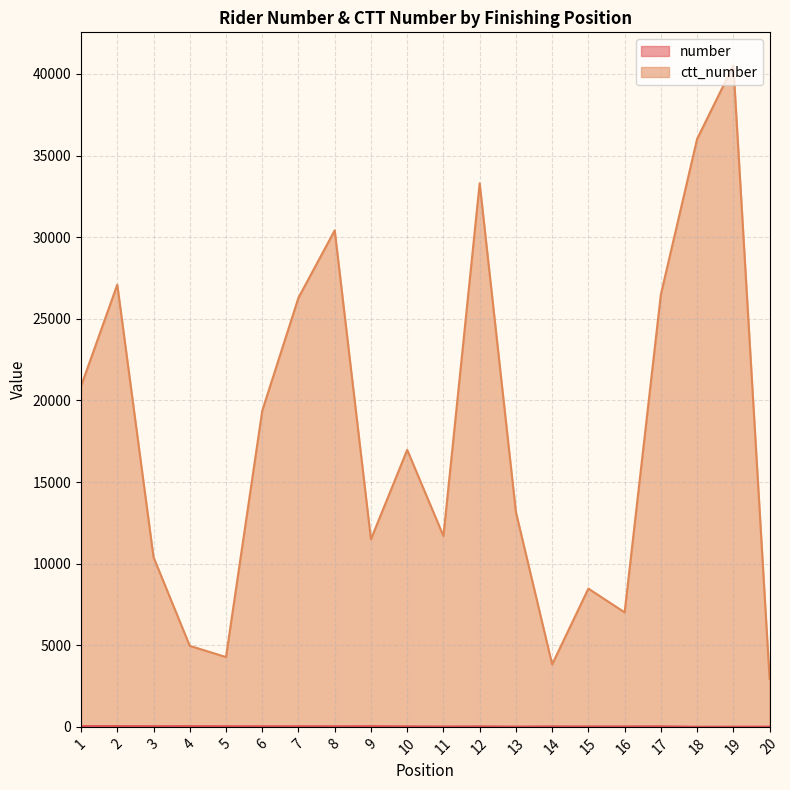

The value of ctt_number at 14 is 5177. True or false?

False